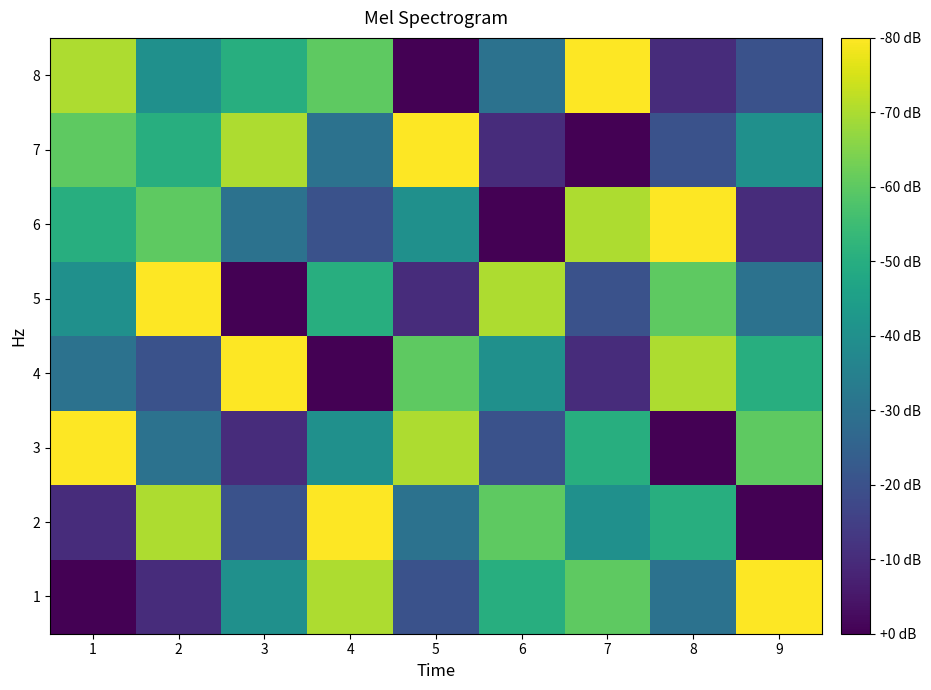

Which label corresponds to the smallest value in the chart?

1